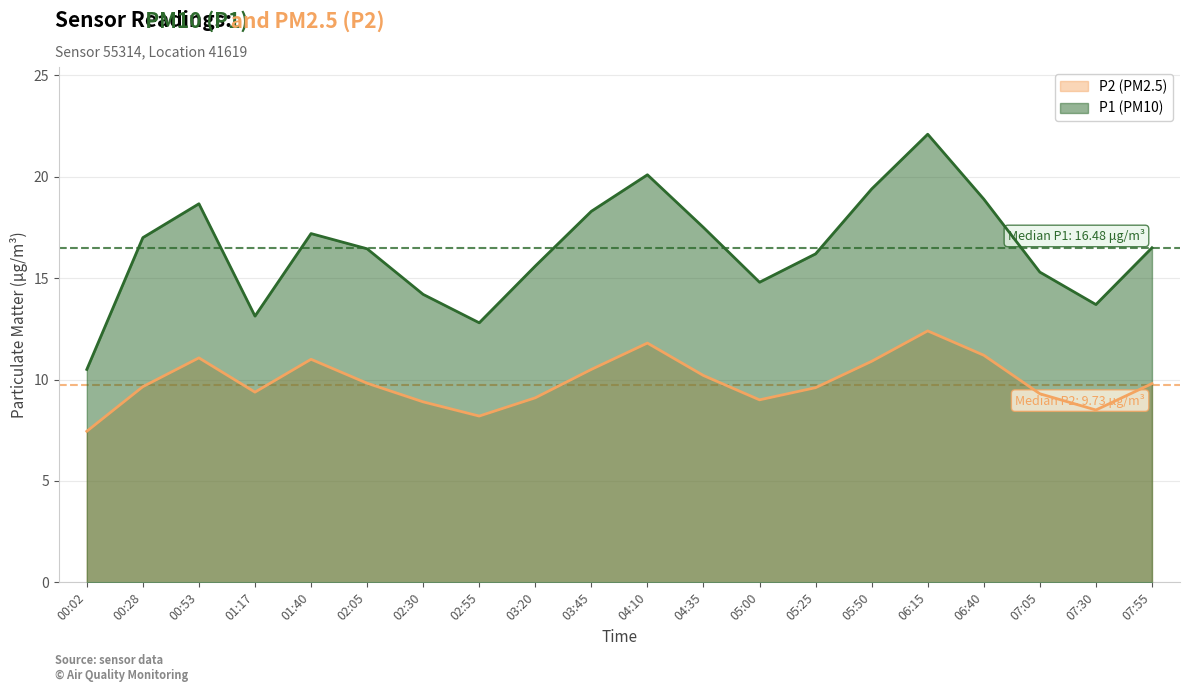

How many lines are shown in the chart?

2